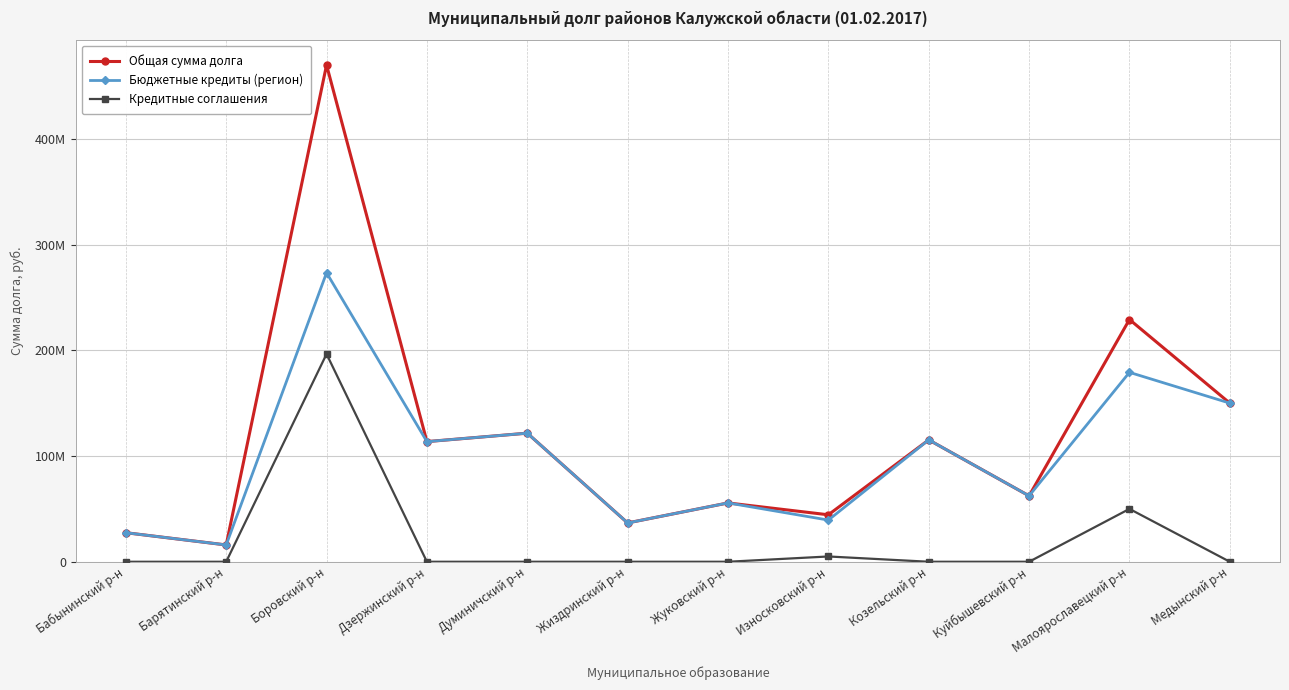

What position from the left is Козельский р-н?

9